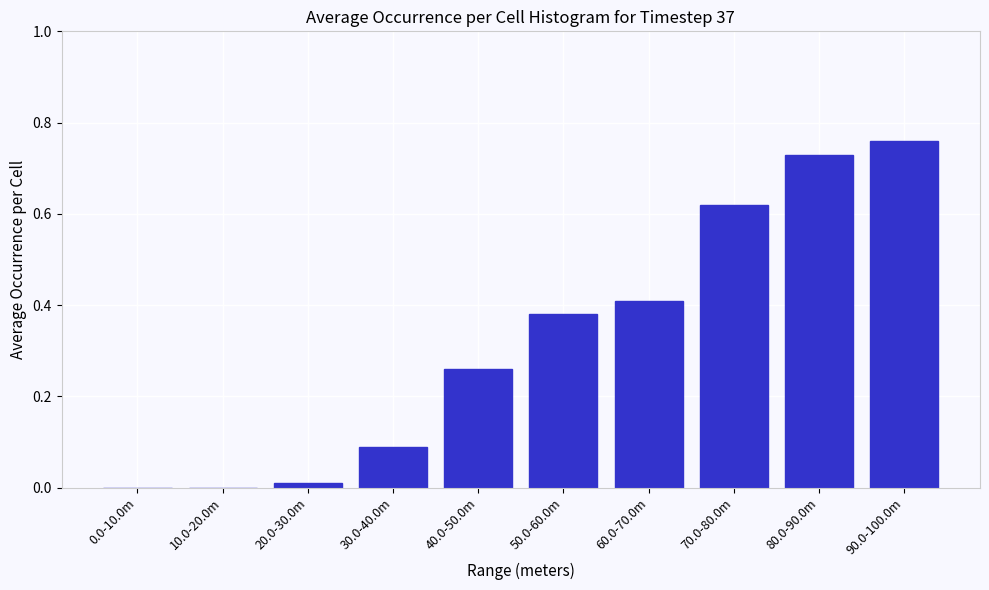

What is the sum of all values?

3.3